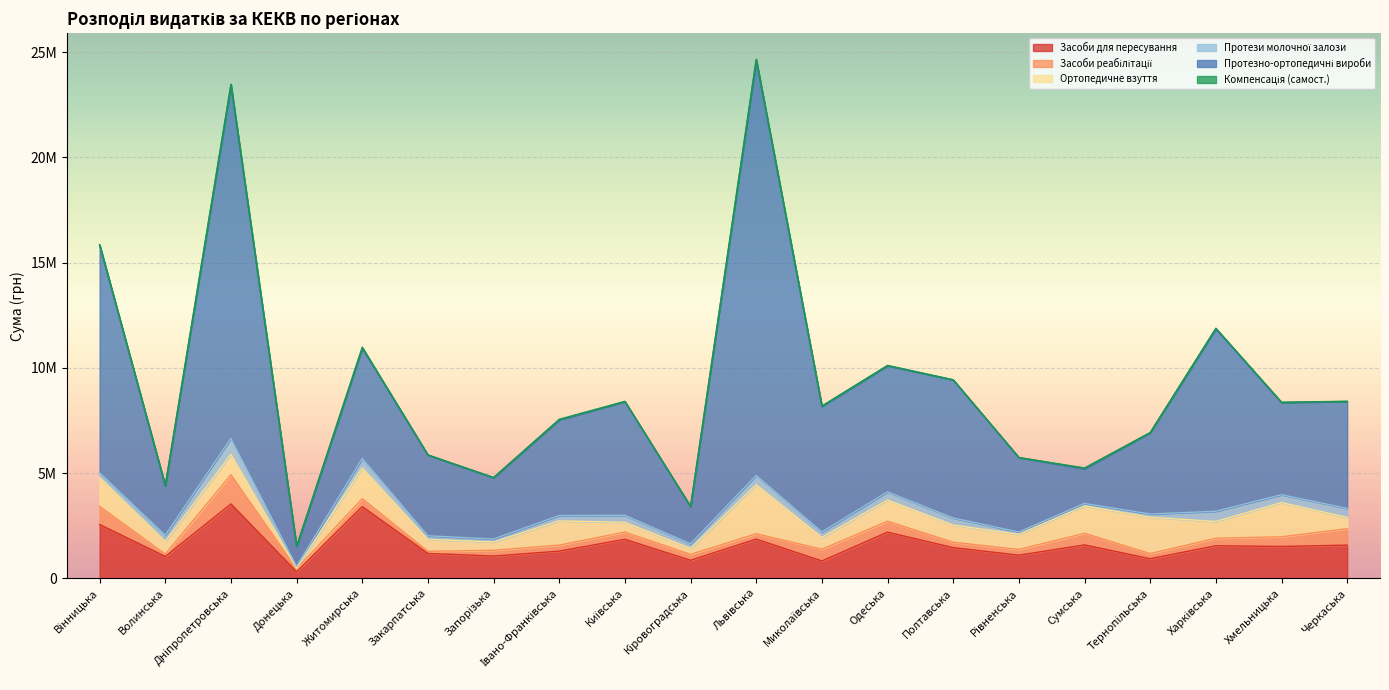

At which label does Ортопедичне взуття reach its peak?

Львівська